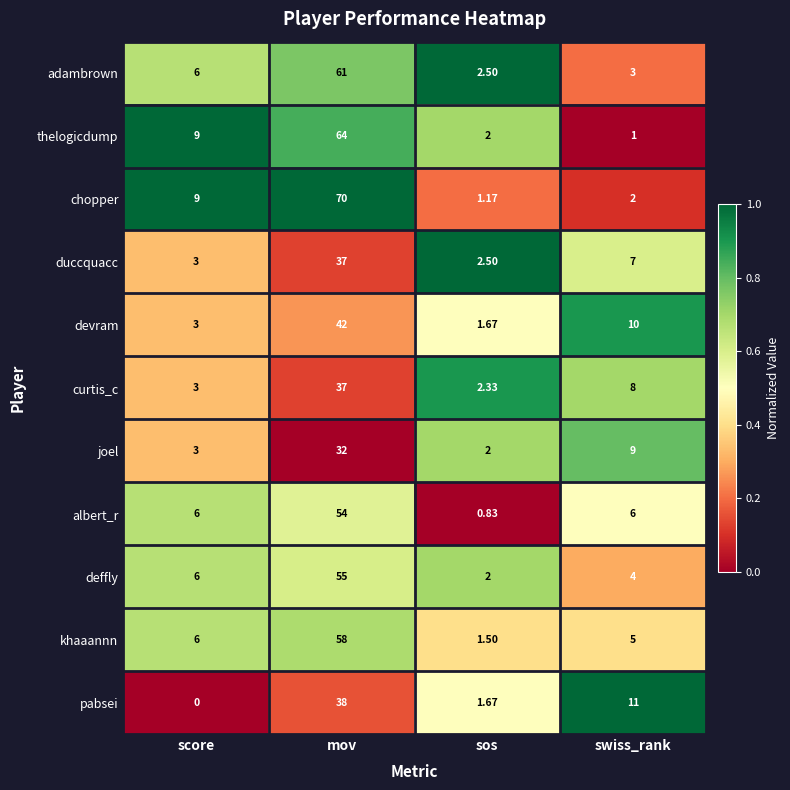

Which series has the largest total across all categories?

chopper